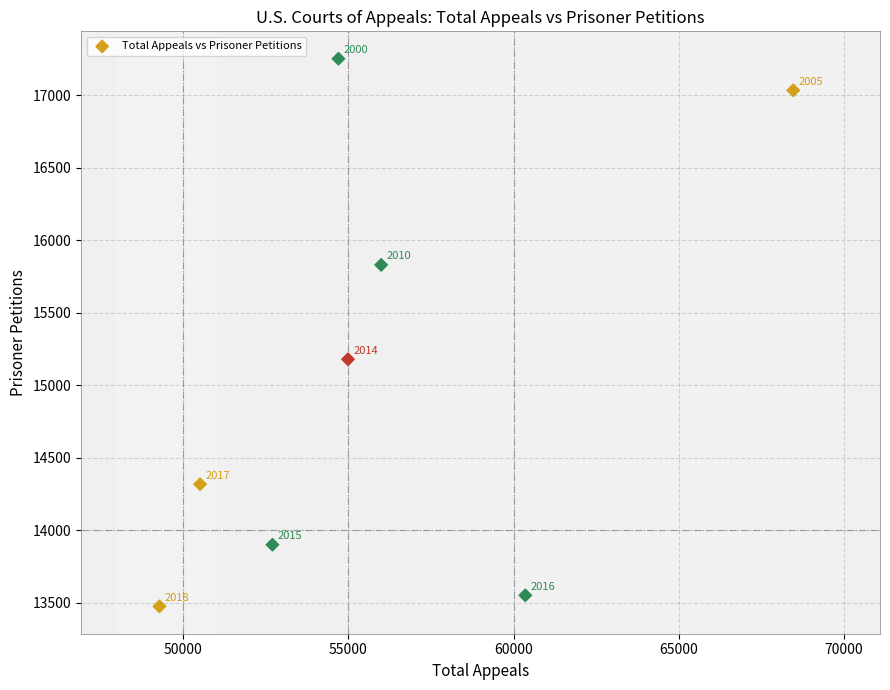

What Y value in the scatter plot is closest to 15363?

15179